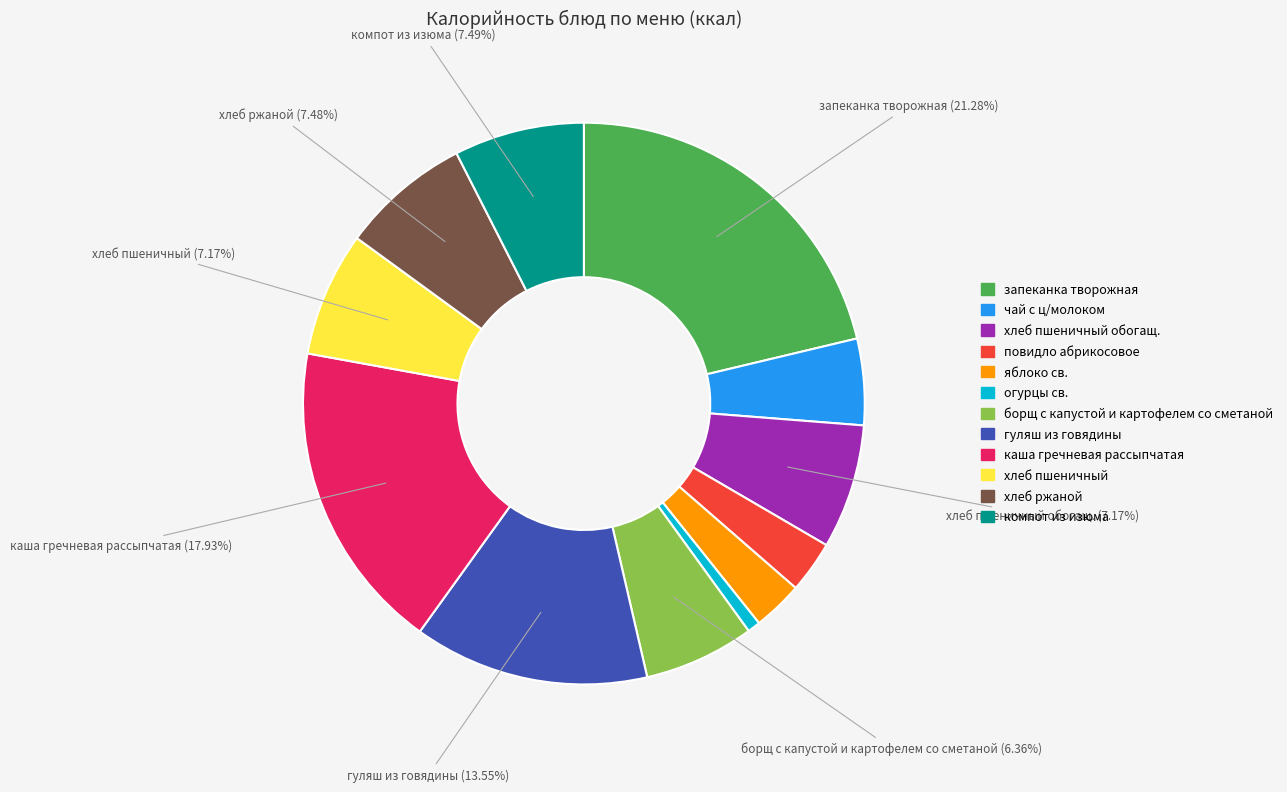

Does any single category account for the majority?

No